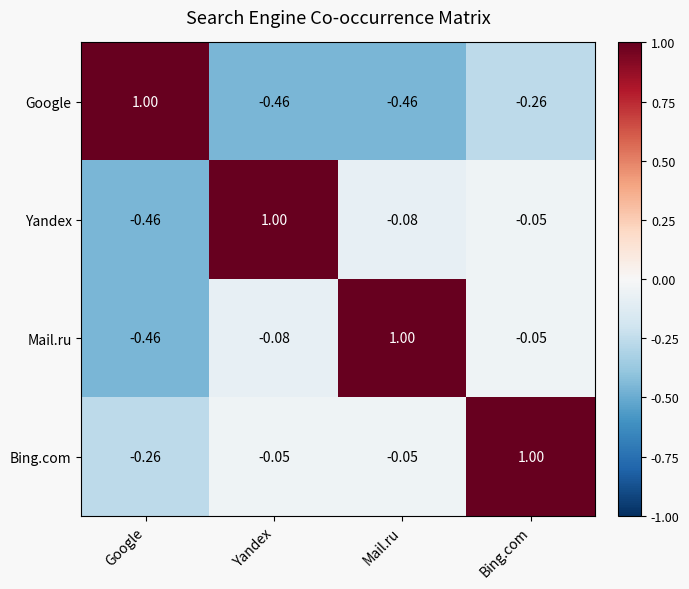

Where is Yandex nearest to the value 0?

Bing.com